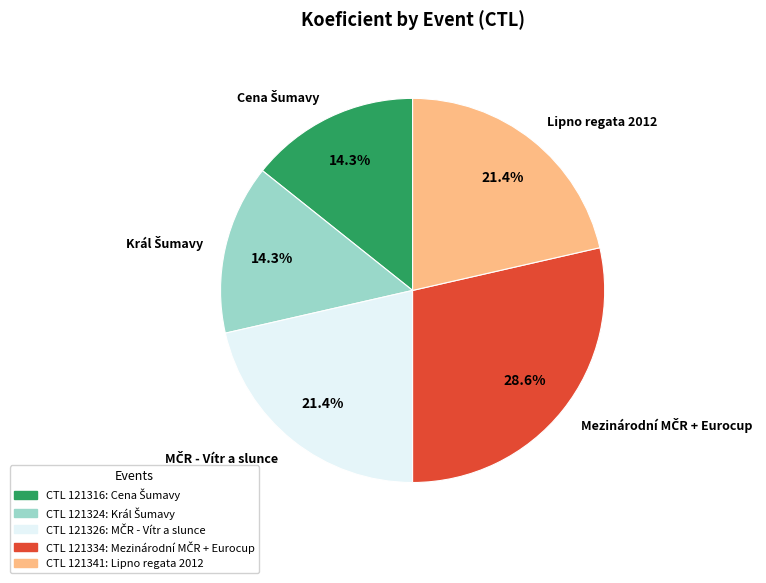

What portion of the pie excludes Lipno regata 2012?

78.6%